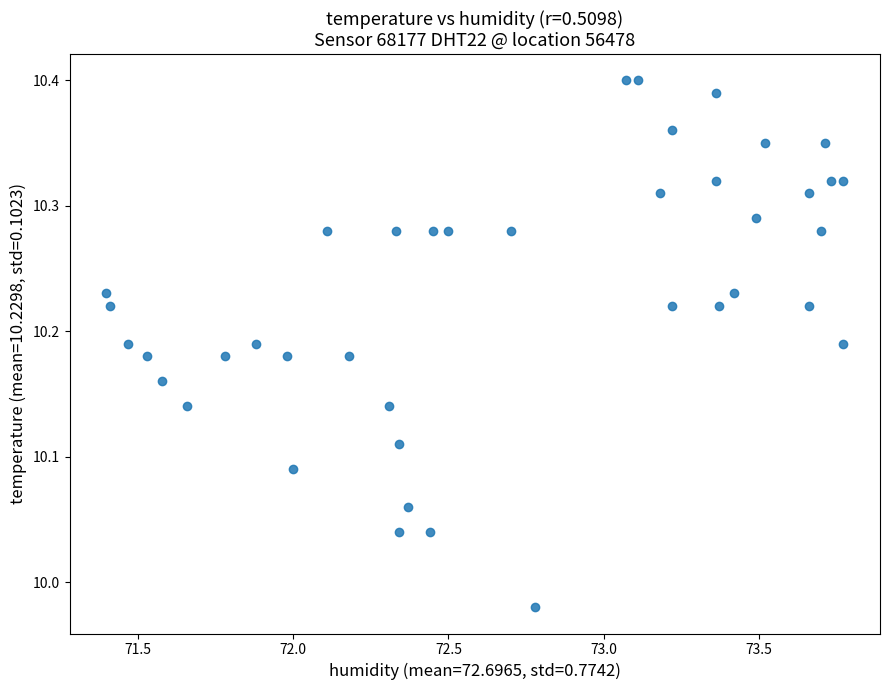

What is the range of X values (max minus min)?

2.4